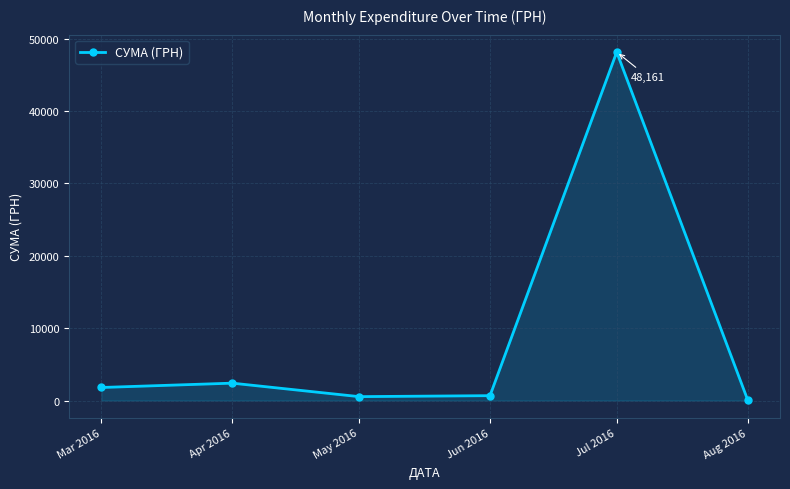

At which label is the value closest to 24118?

Apr 2016